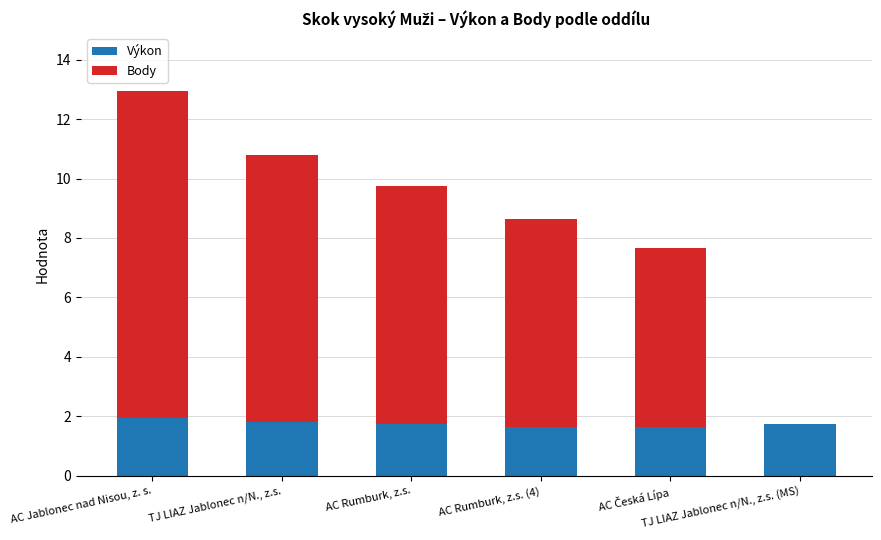

Count the number of data series in this chart.

2